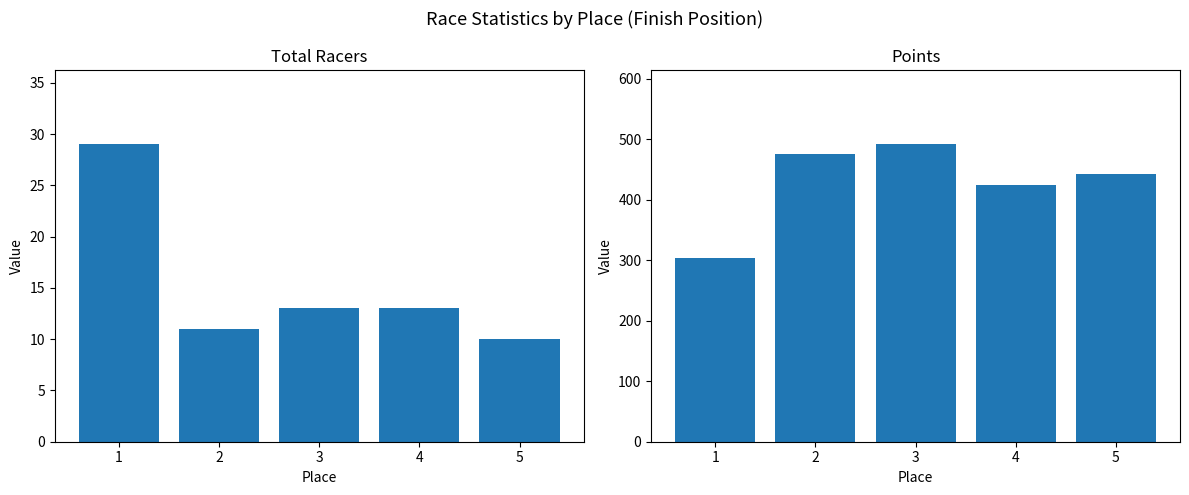

What is the average value of the Total Racers series?

15.2